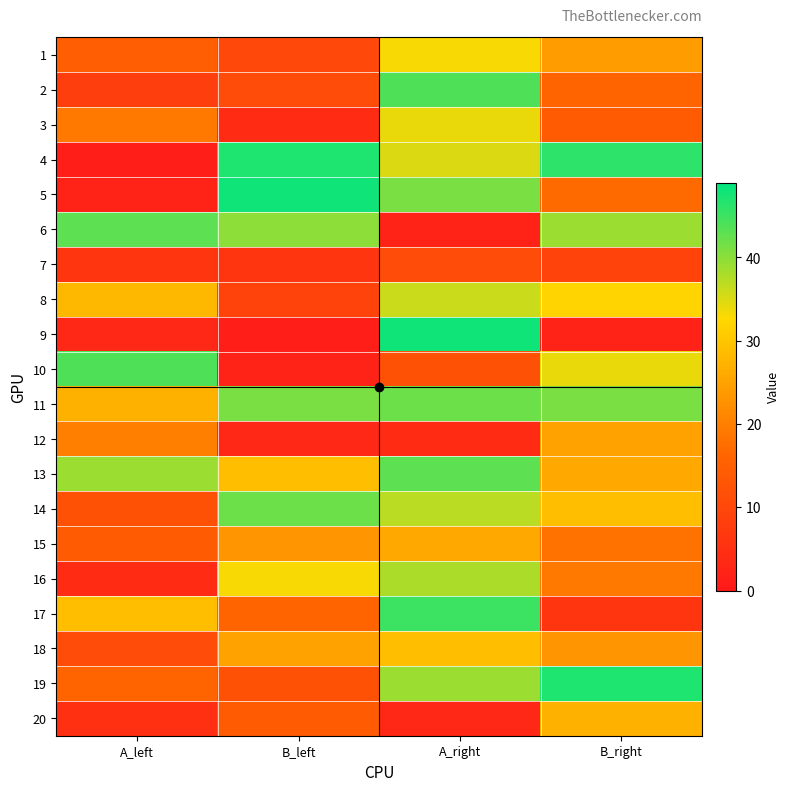

Reading left to right, what are all the values shown in this chart?

1: A_left=15	B_left=10	A_right=33	B_right=24
2: A_left=8	B_left=11	A_right=44	B_right=16
3: A_left=19	B_left=4	A_right=34	B_right=14
4: A_left=1	B_left=47	A_right=35	B_right=46
5: A_left=2	B_left=48	A_right=41	B_right=17
6: A_left=43	B_left=40	A_right=2	B_right=39
7: A_left=6	B_left=6	A_right=11	B_right=9
8: A_left=28	B_left=9	A_right=36	B_right=32
9: A_left=3	B_left=1	A_right=48	B_right=2
10: A_left=44	B_left=2	A_right=12	B_right=34
11: A_left=27	B_left=41	A_right=42	B_right=41
12: A_left=20	B_left=3	A_right=4	B_right=25
13: A_left=39	B_left=29	A_right=43	B_right=26
14: A_left=12	B_left=42	A_right=37	B_right=29
15: A_left=14	B_left=23	A_right=26	B_right=18
16: A_left=4	B_left=33	A_right=38	B_right=19
17: A_left=29	B_left=16	A_right=45	B_right=6
18: A_left=11	B_left=25	A_right=29	B_right=23
19: A_left=16	B_left=12	A_right=39	B_right=47
20: A_left=5	B_left=14	A_right=3	B_right=27